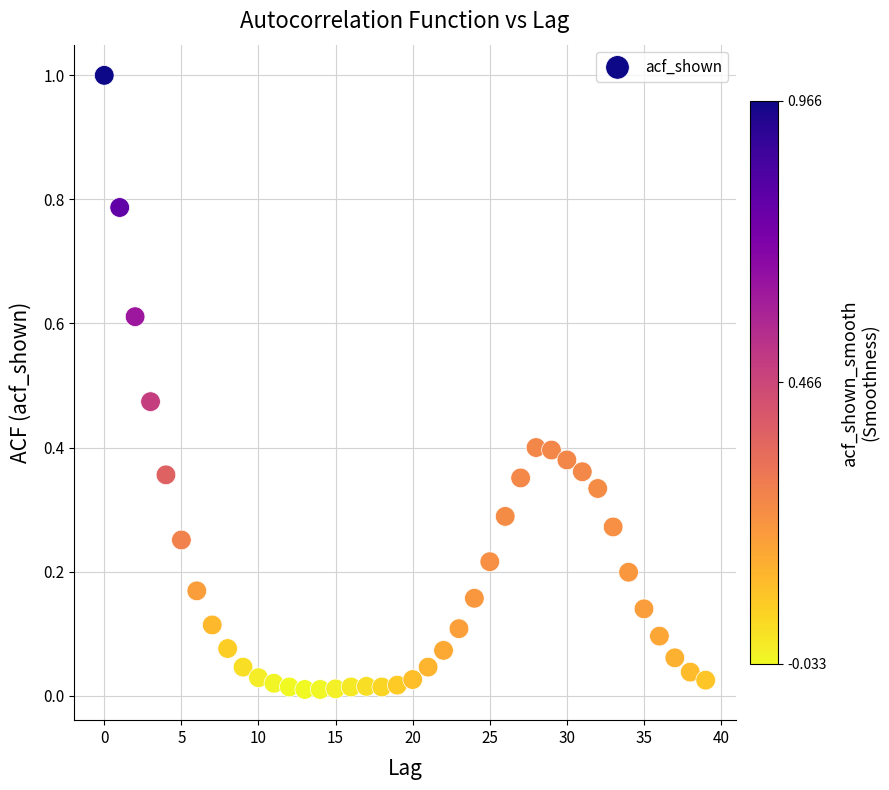

What is the range of Y values (max minus min)?

1.0